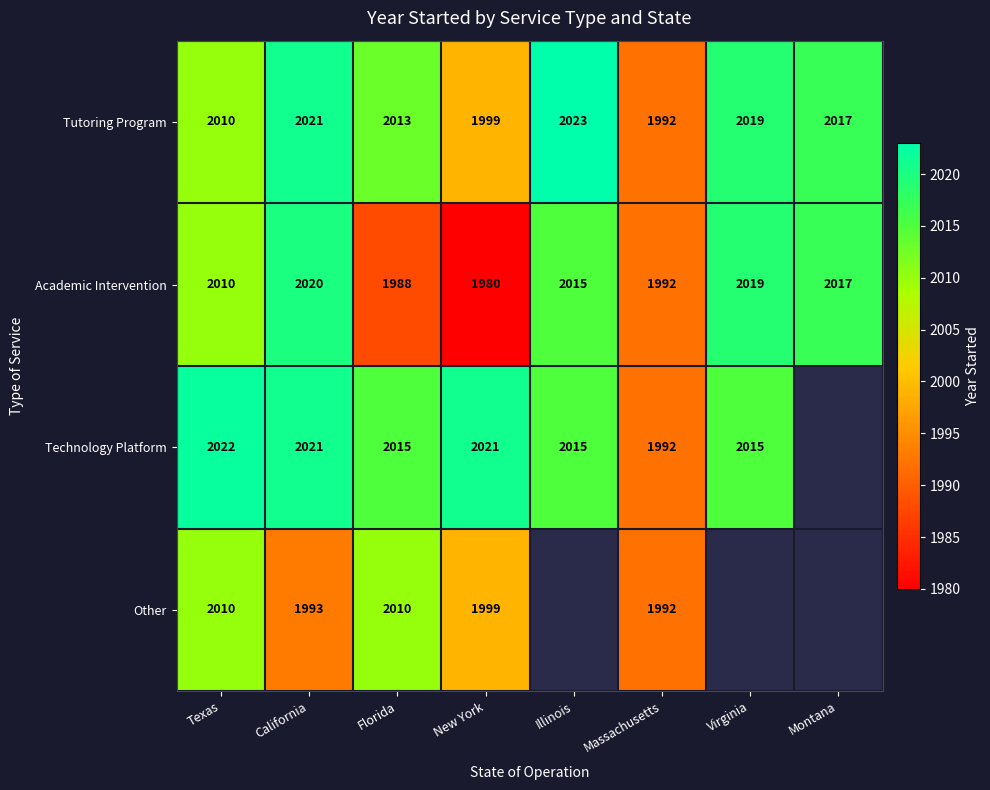

The value of Academic Intervention at California is 2020. True or false?

True